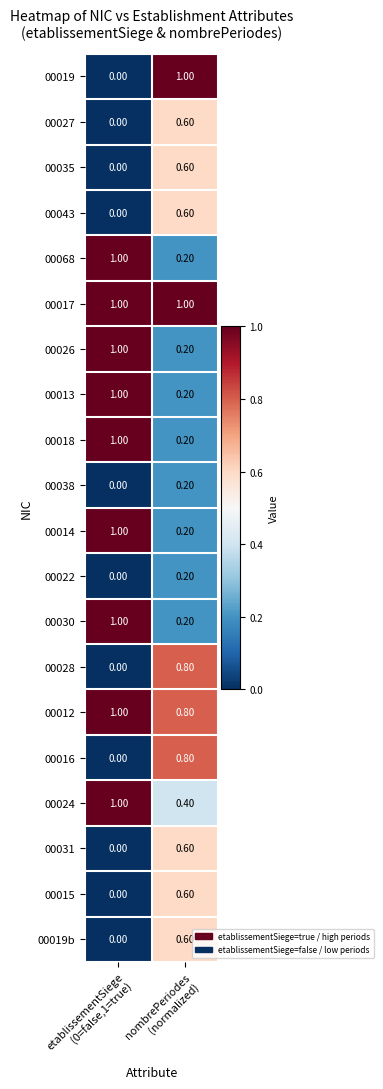

What is the average value of the 00027 series?

0.3